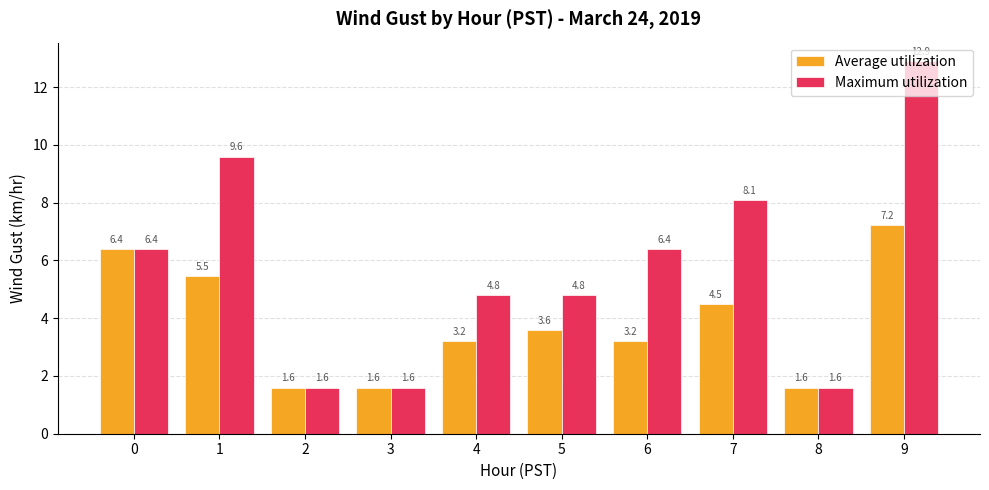

Which series changed the most between 3 and 7?

Maximum utilization